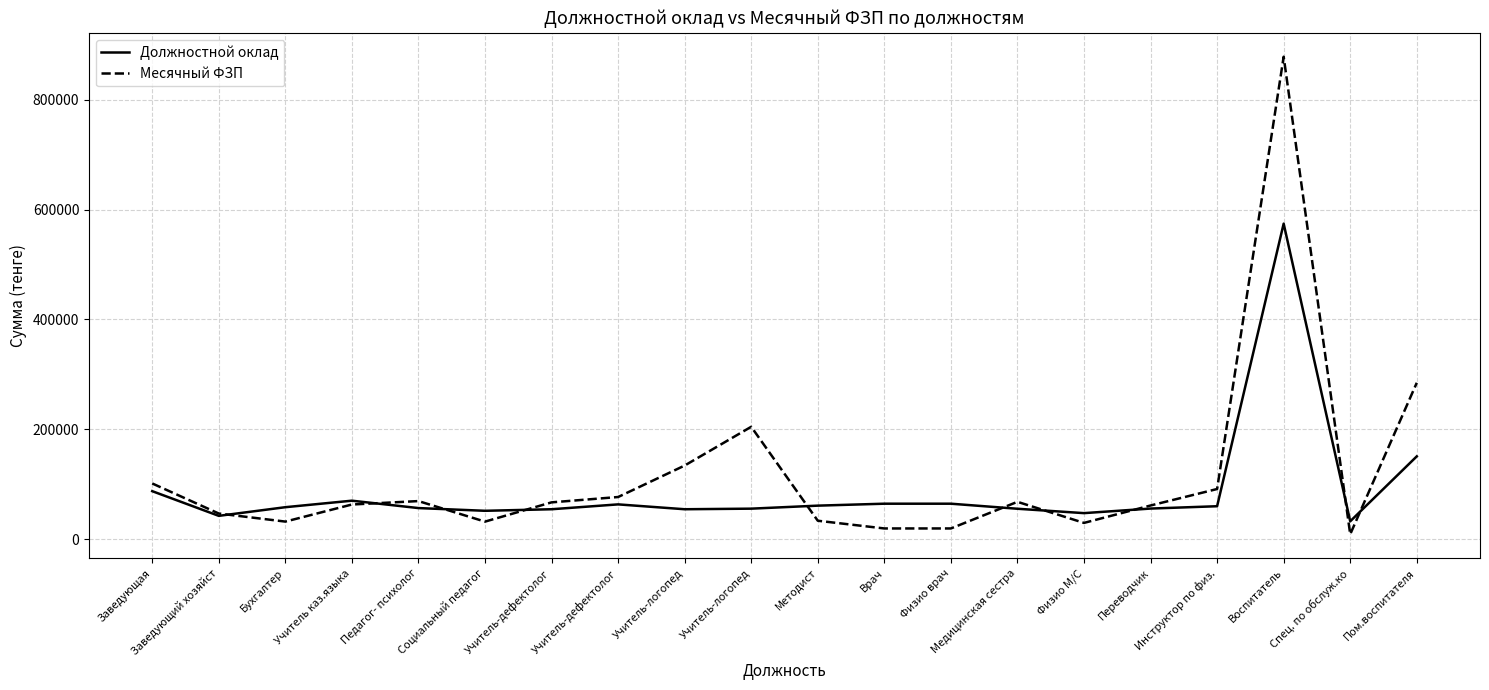

What is the highest value of the Месячный ФЗП series?

878345.7